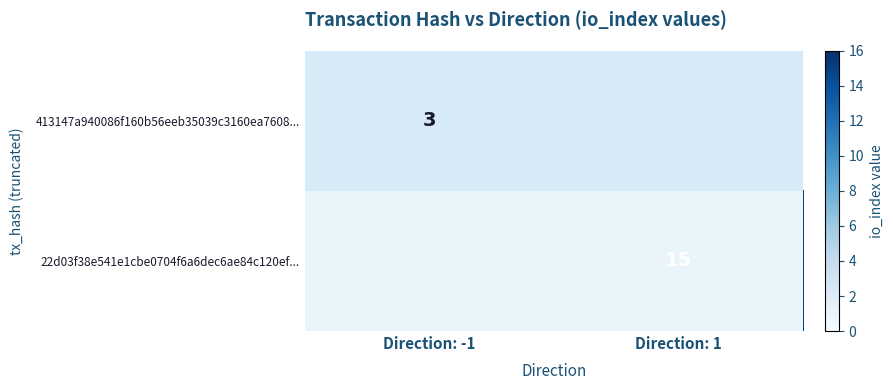

The 22d03f38e541e1cbe0704f6a6dec6ae84c120ef... series shows 26 at Direction: 1. True or false?

False